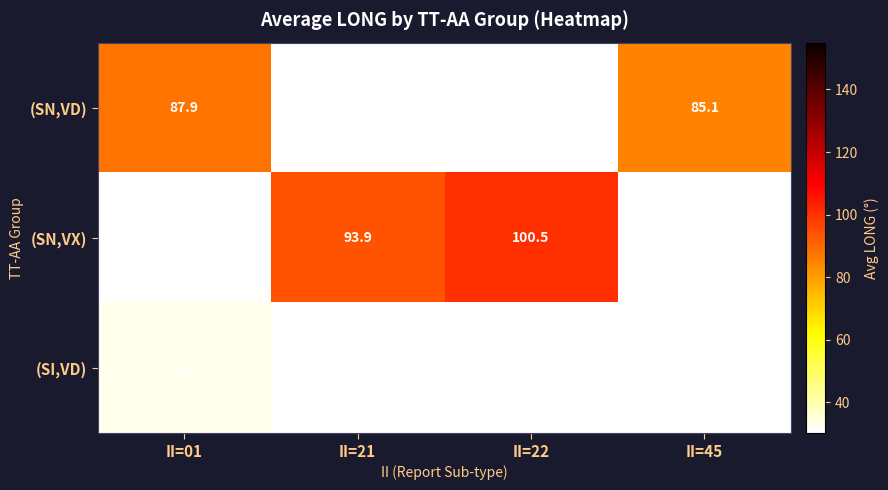

How many data points does each series have?

4